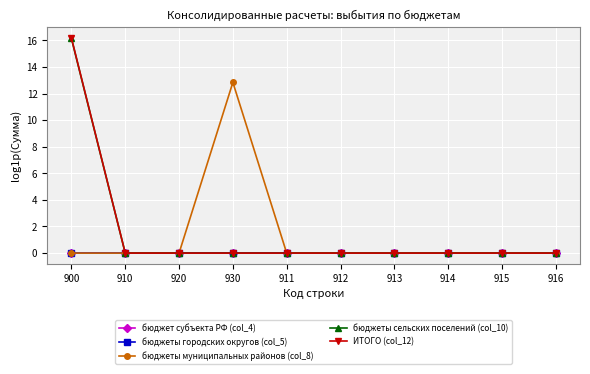

True or false: бюджеты городских округов (col_5) has more than 1 interior local peaks.

False